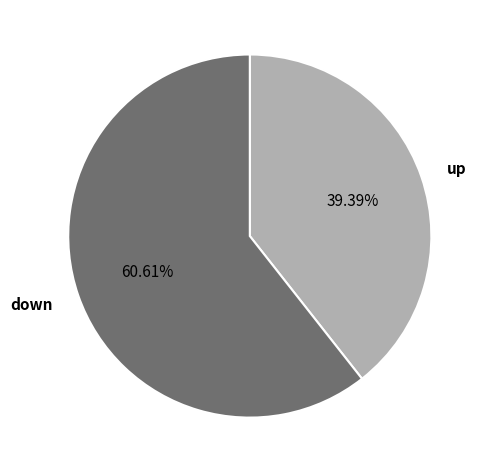

Combined, do up and down account for over 50%?

Yes